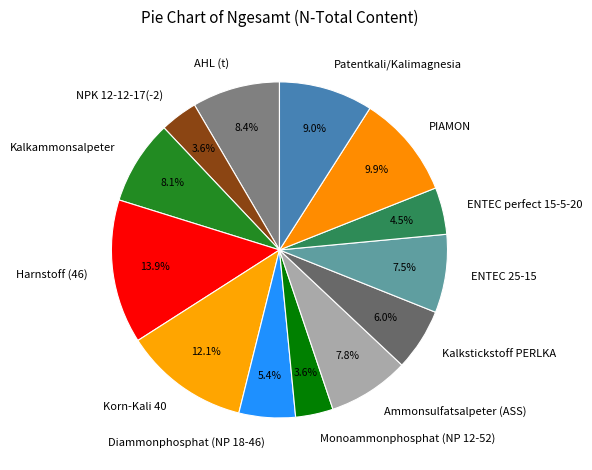

To the nearest percent, what is the difference between the Korn-Kali 40 and ENTEC 25-15 slice percentages?

5%